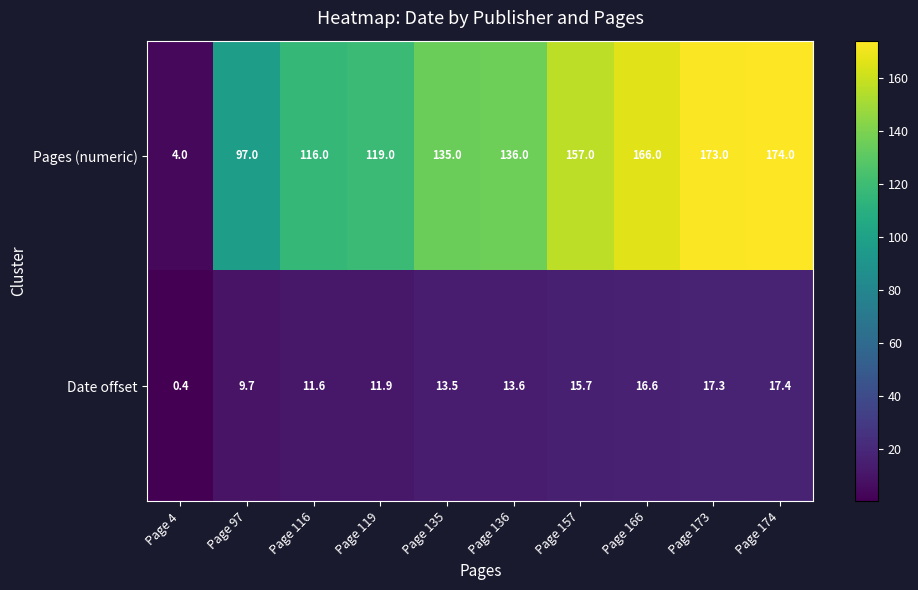

What is the difference between the second highest and minimum values in the Pages (numeric) series?

169.0